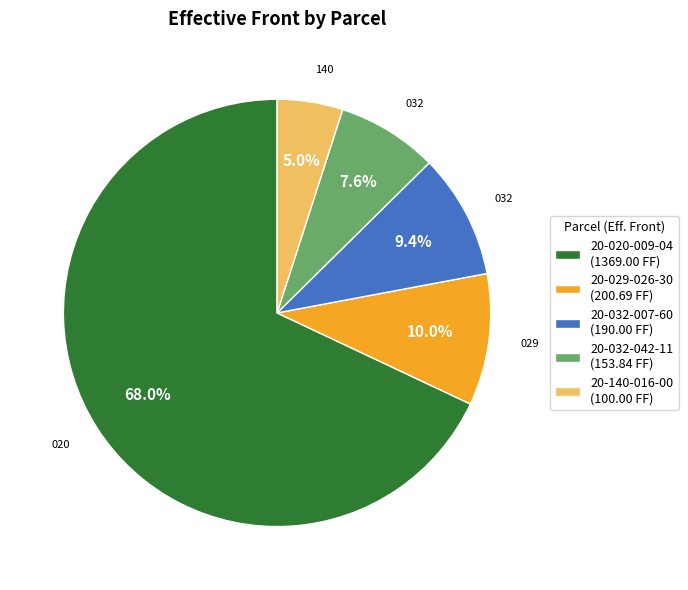

Which has a higher value, 20-032-042-11 or 20-032-007-60?

20-032-007-60